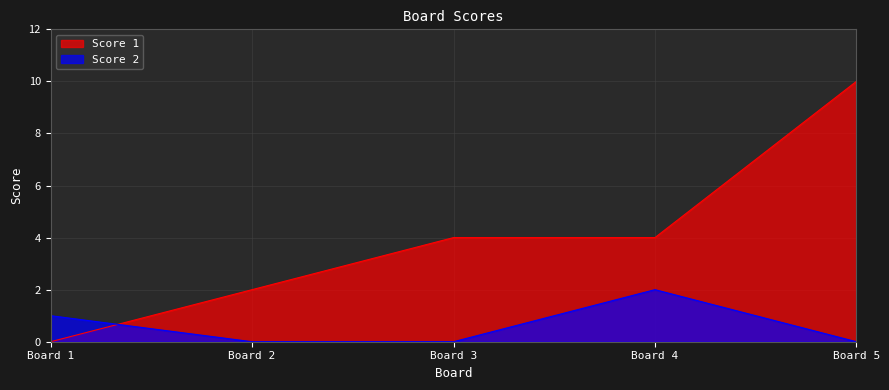

True or false: Score 1 has more than 0 interior local peaks.

False